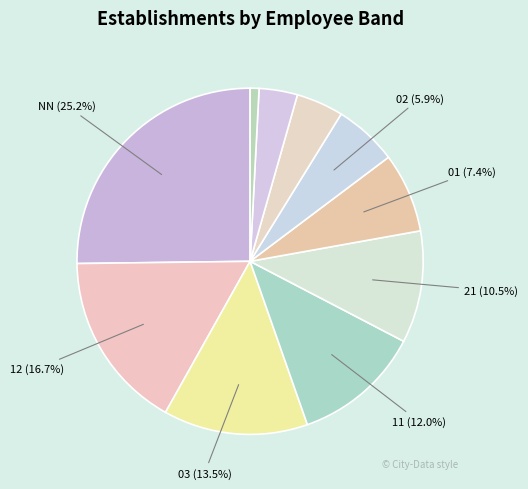

Count the number of slices in the pie.

10